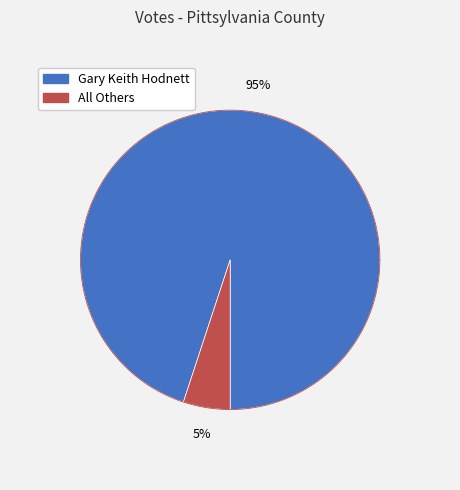

Which category has the smallest portion of the pie?

All Others